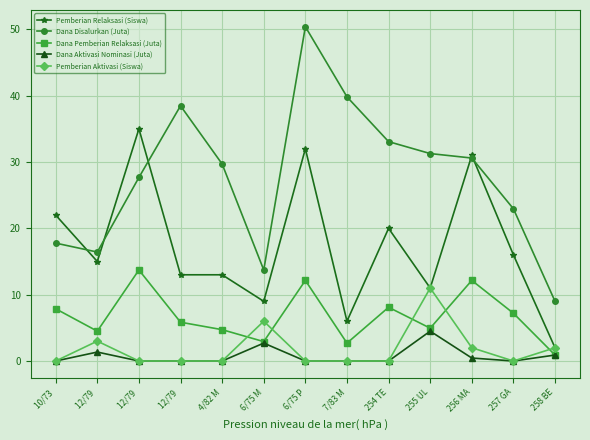

True or false: Dana Aktivasi Nominasi (Juta) and Dana Pemberian Relaksasi (Juta) cross at least once.

False